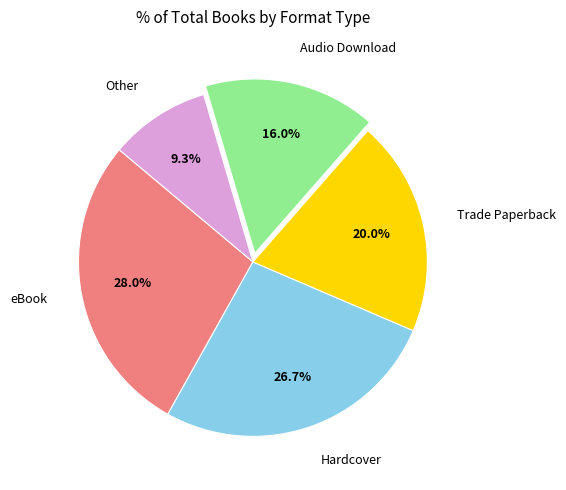

Rank the categories by value from highest to lowest.

eBook, Hardcover, Trade Paperback, Audio Download, Other